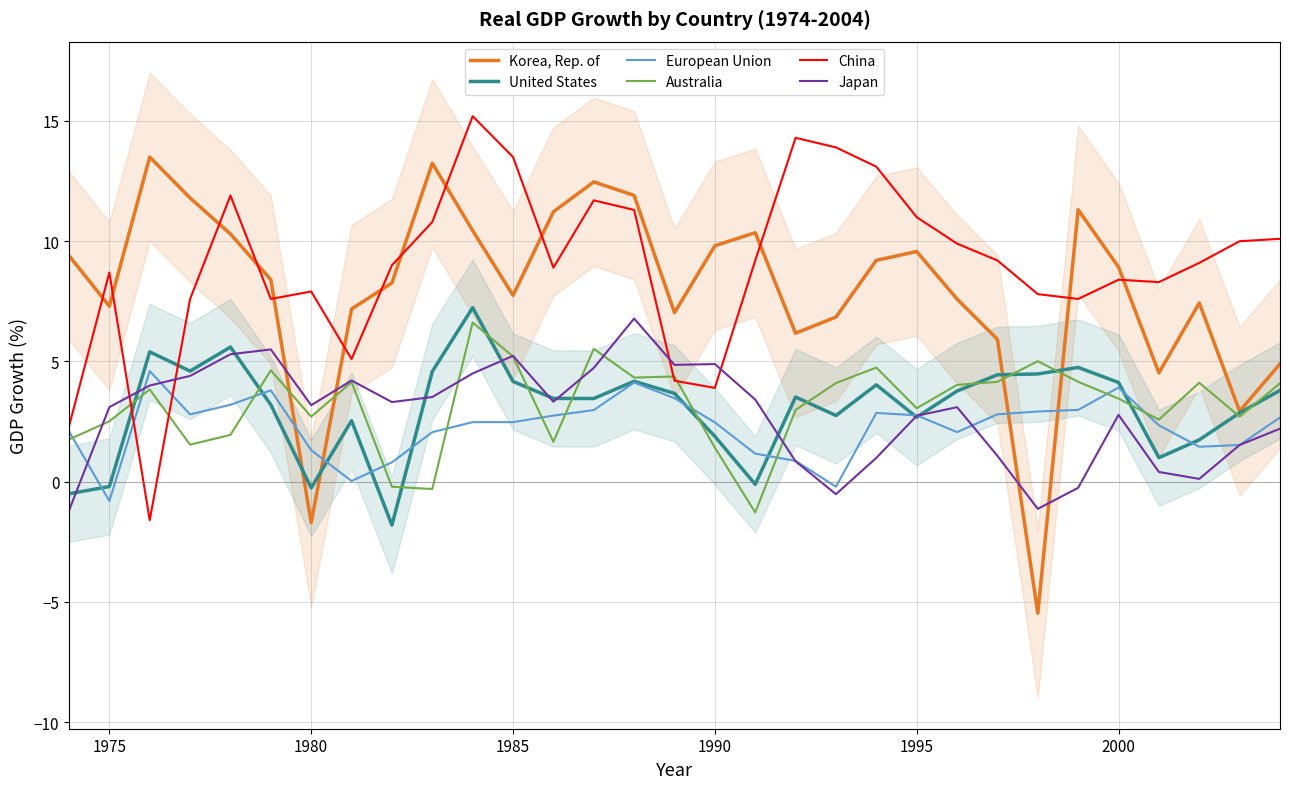

What is the minimum value for China?

-1.6